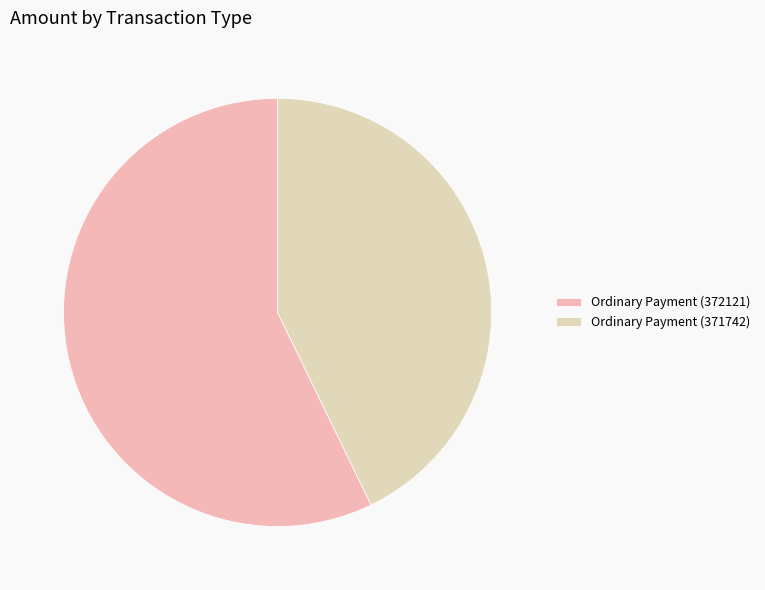

Rank the categories by value from highest to lowest.

Ordinary Payment (372121), Ordinary Payment (371742)